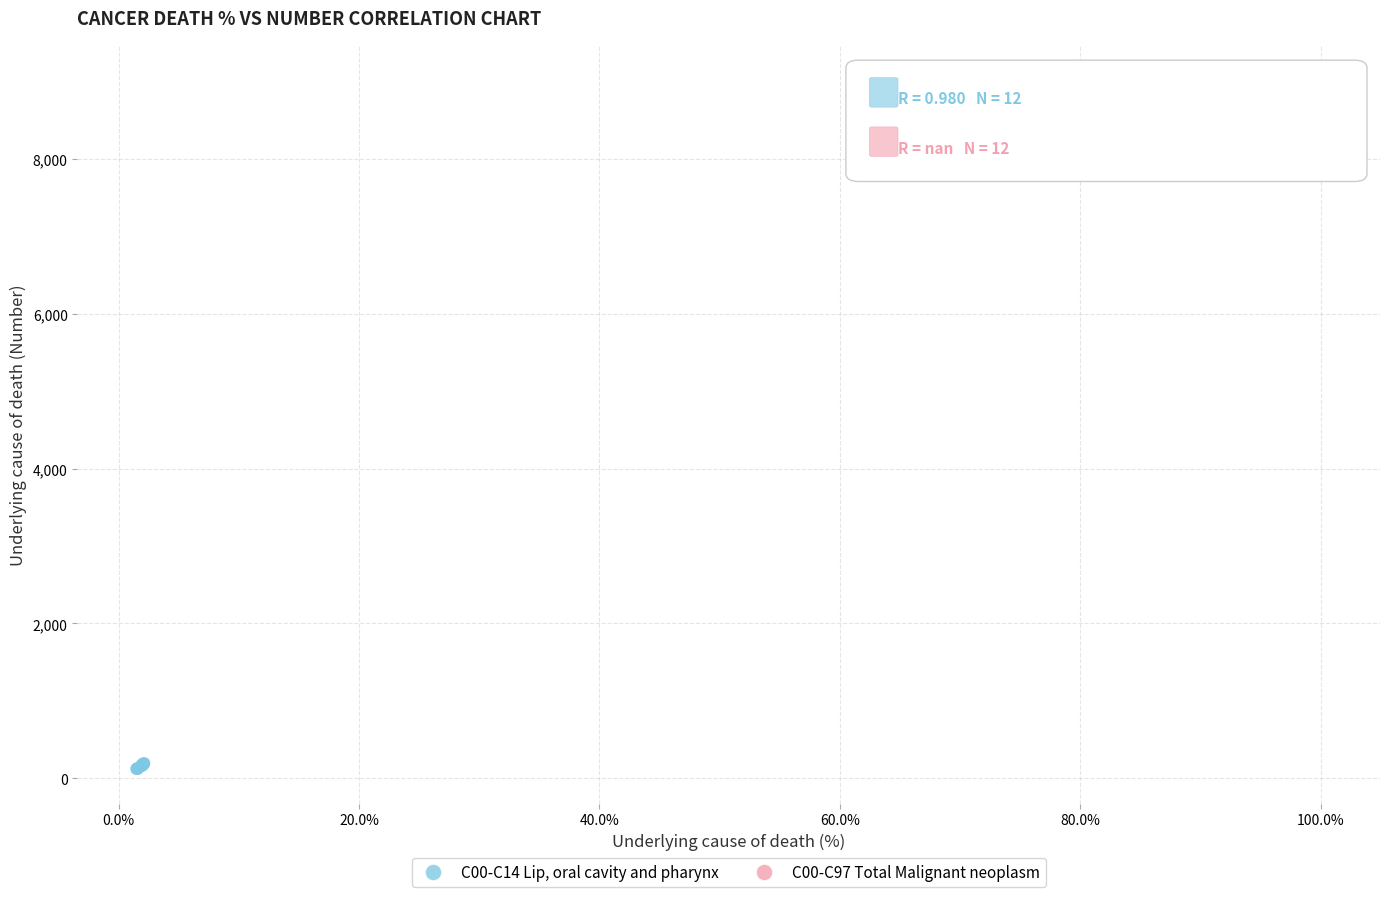

Which series reaches the maximum Y coordinate?

C00-C97 Total Malignant neoplasm